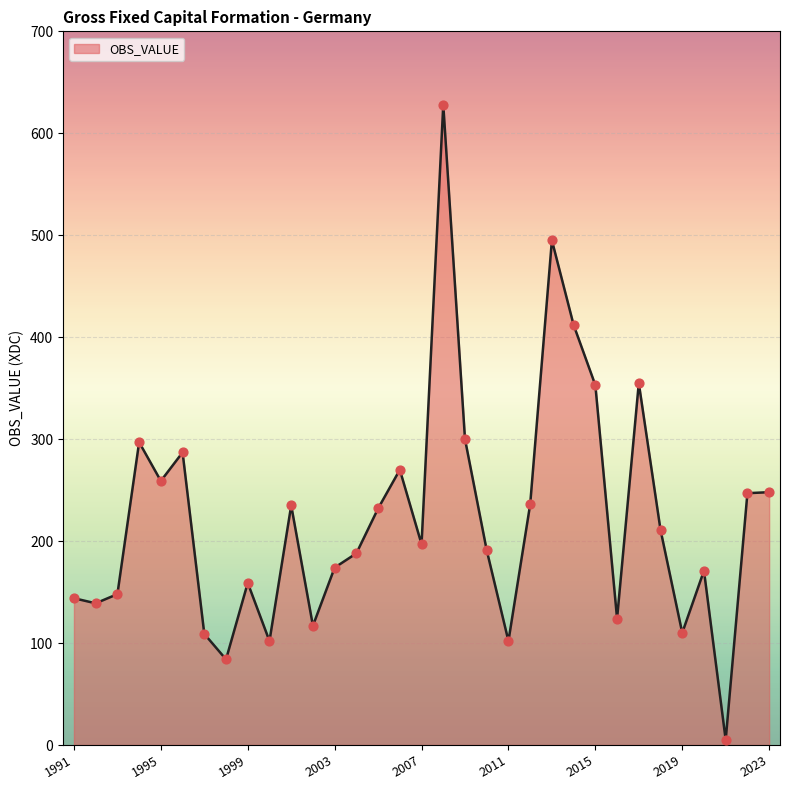

What is the difference between the maximum and minimum values?

623